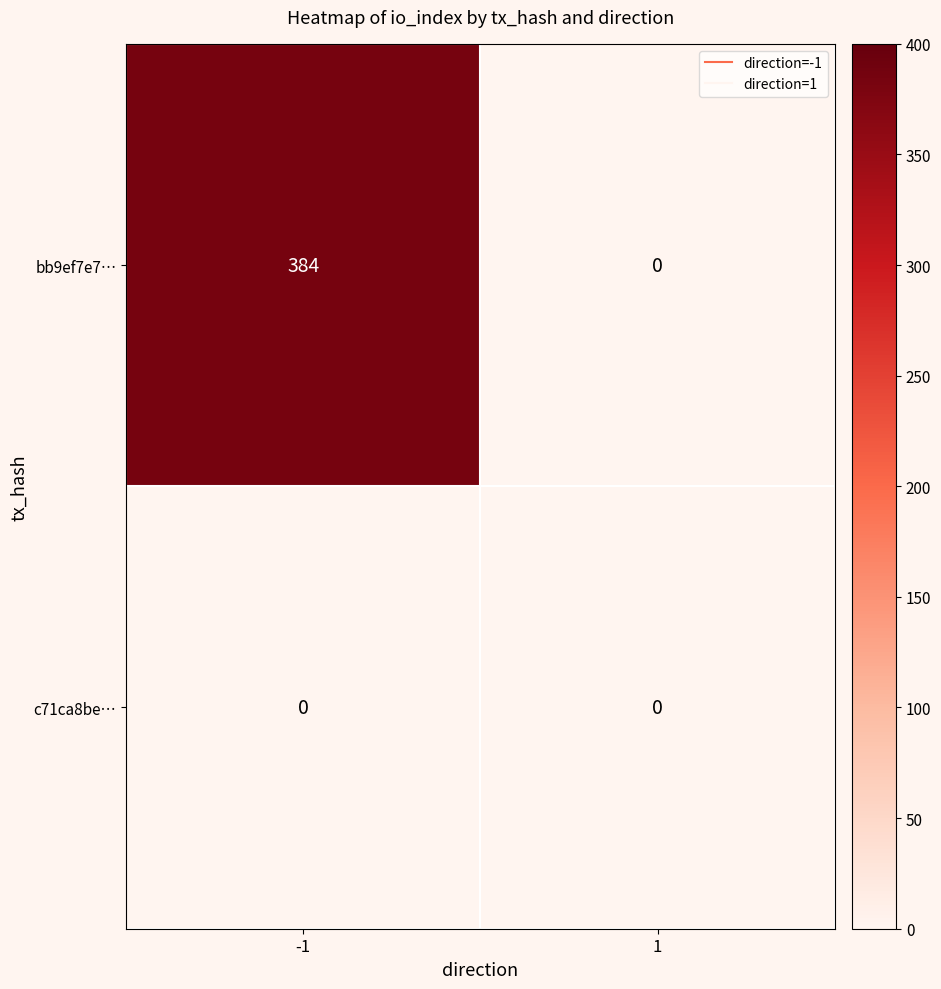

How many values in bb9ef7e7… are above zero?

1